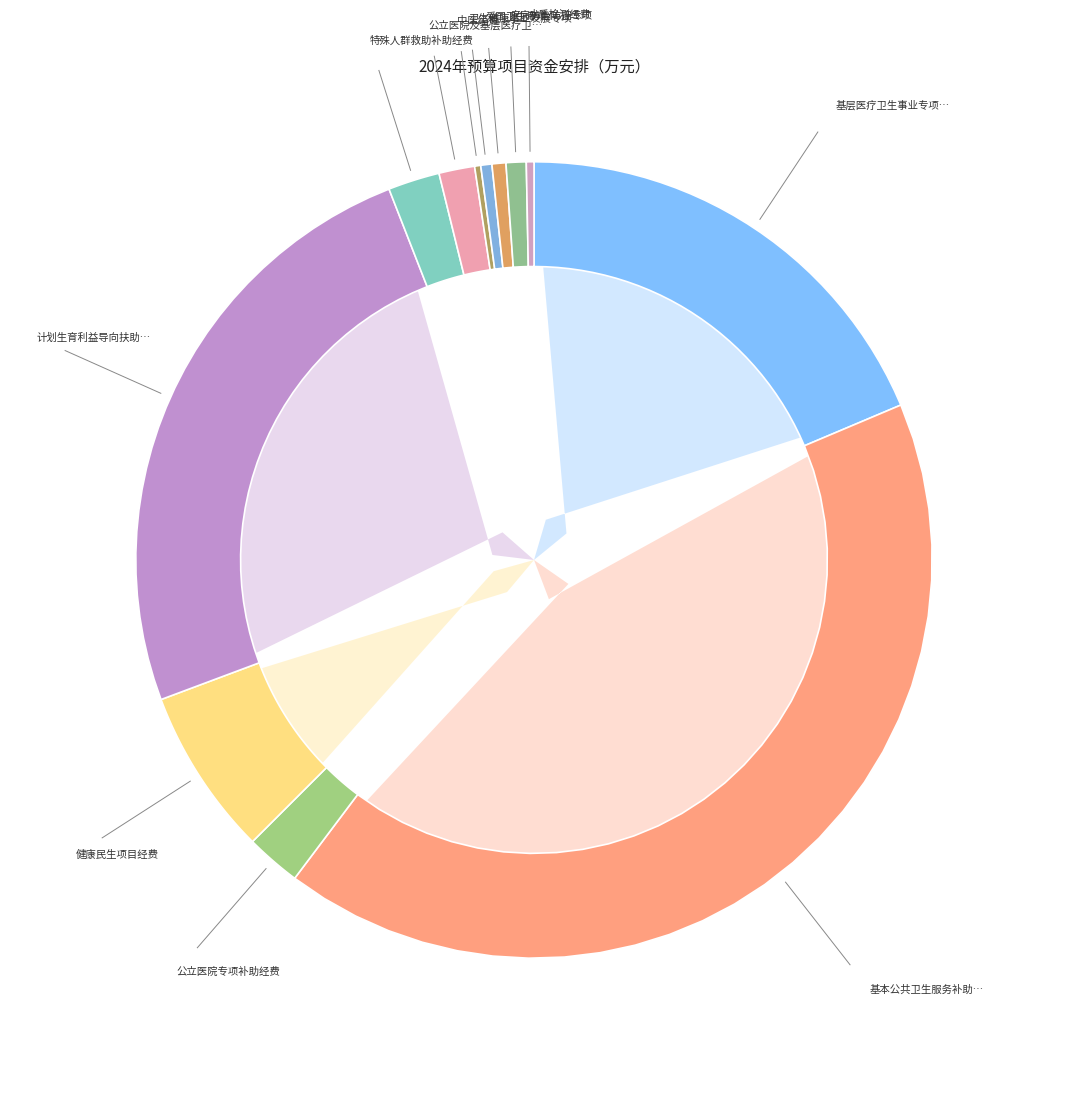

Is it true that 公立医院专项补助经费 is 2% of the pie?

True